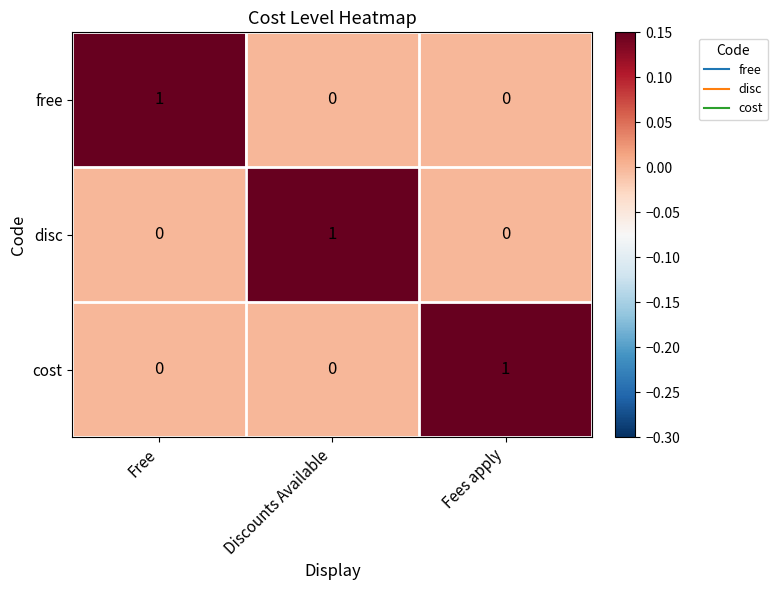

The free series shows 1 at Fees apply. True or false?

False